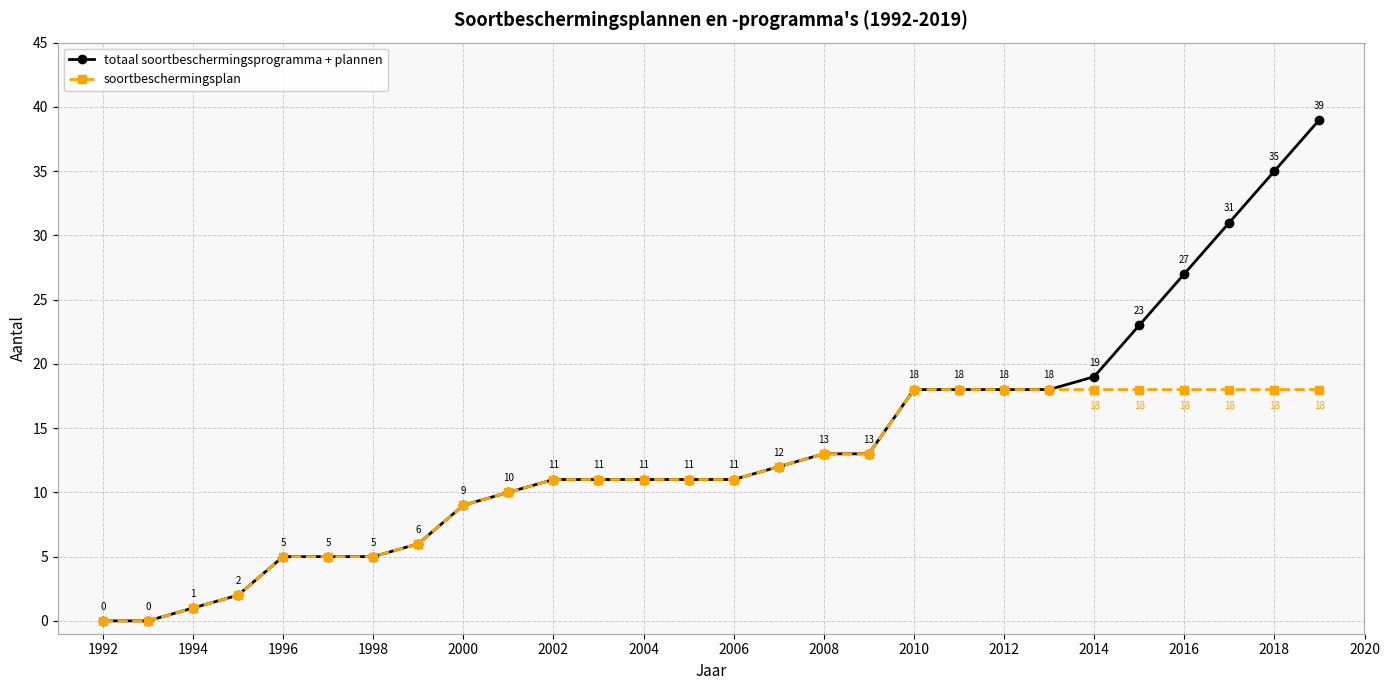

What is the highest value of the totaal soortbeschermingsprogramma + plannen series?

39